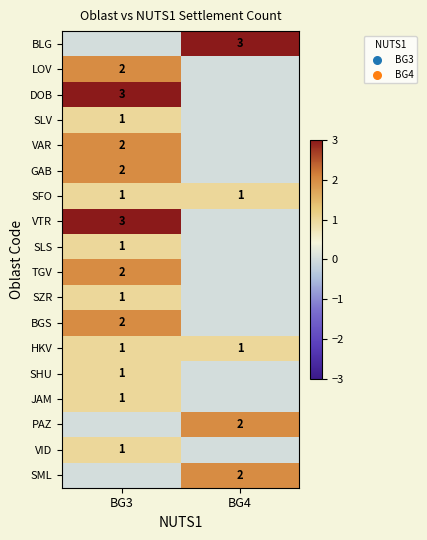

At how many categories does at least one series exceed 2?

2